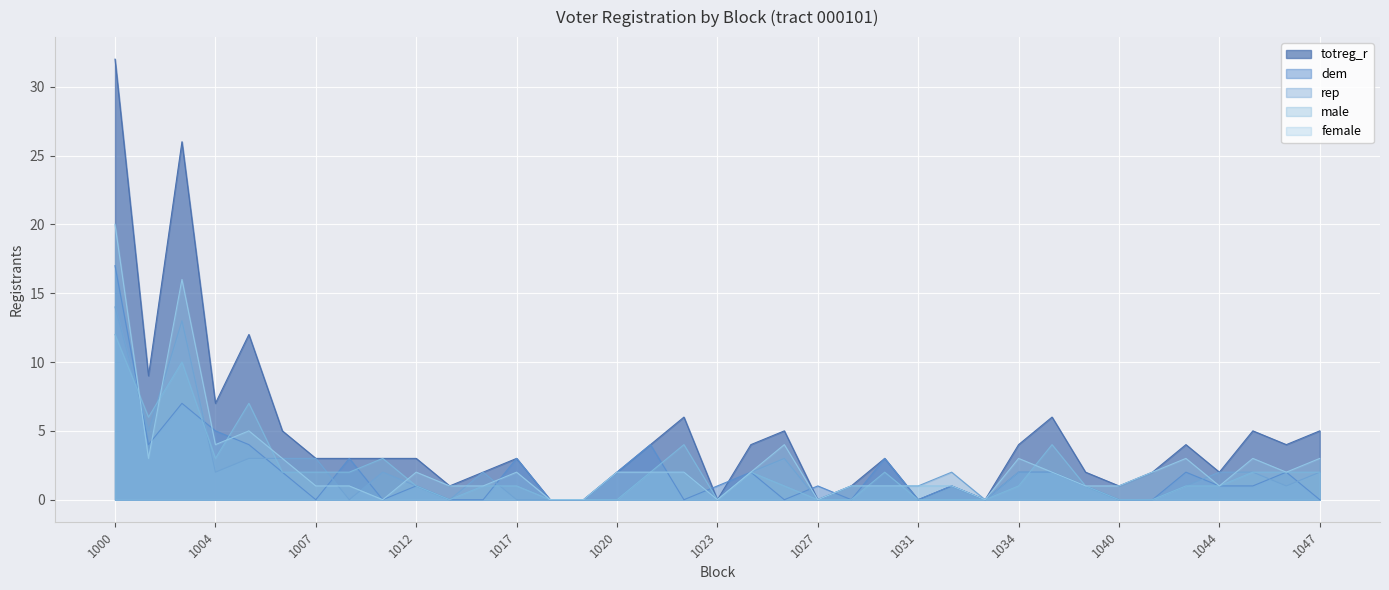

Where does the totreg_r series first go above 3?

1000